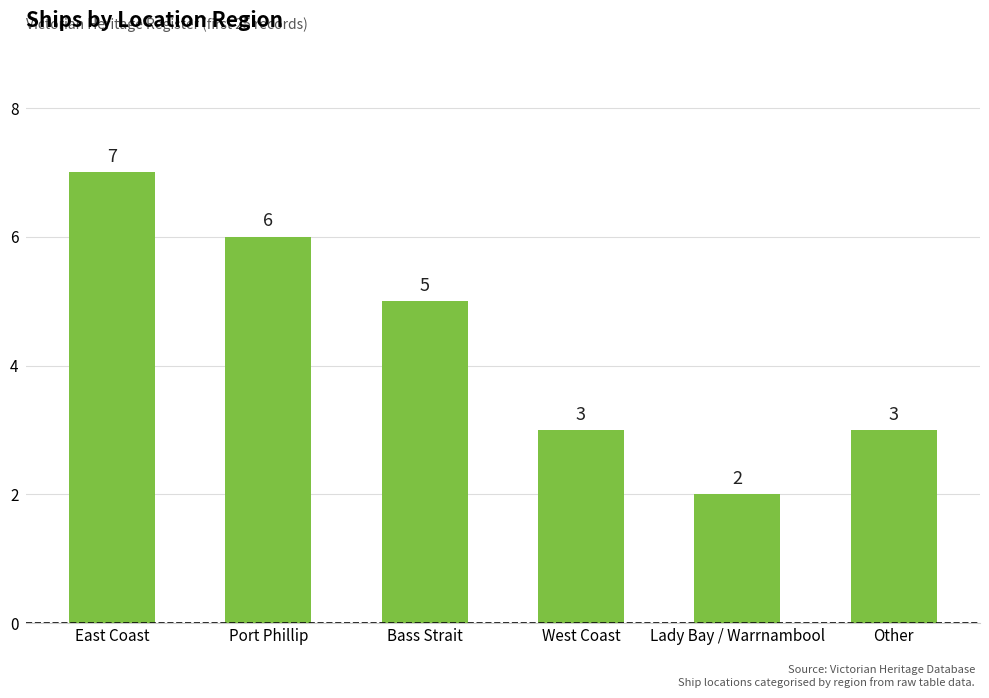

What is the change in value from East Coast to Bass Strait?

-2